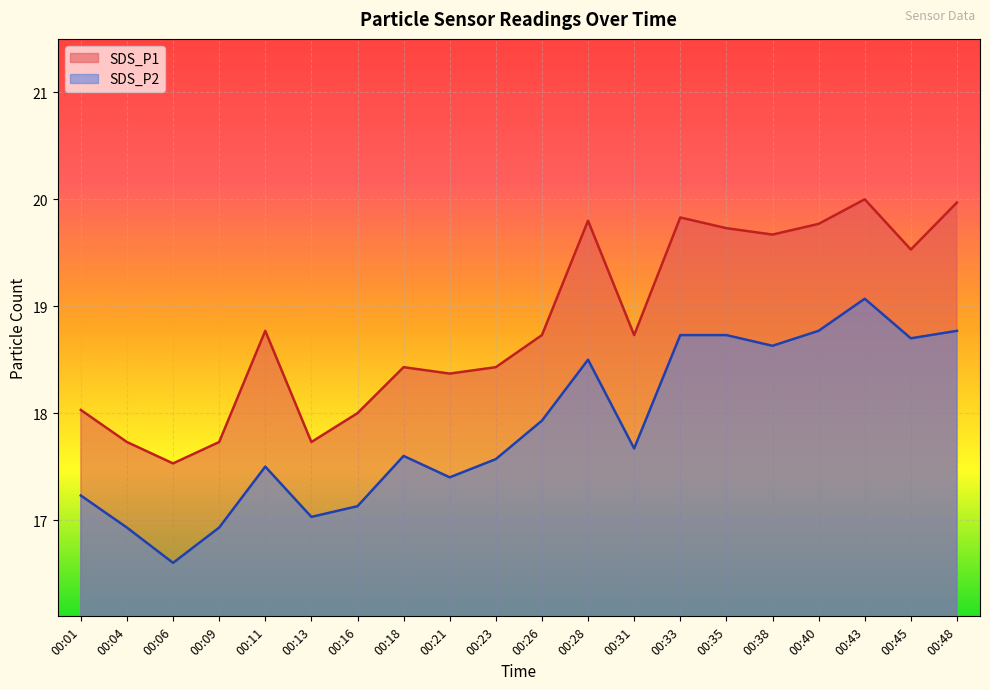

In SDS_P2, how many points are lower than both neighbors (excluding endpoints)?

6